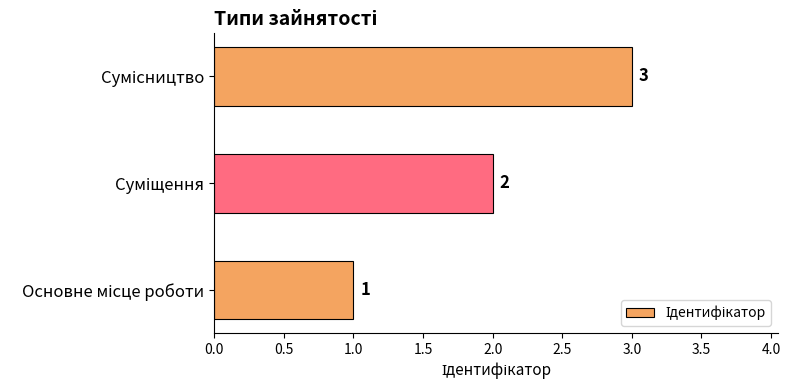

What is the minimum value shown in the chart?

1